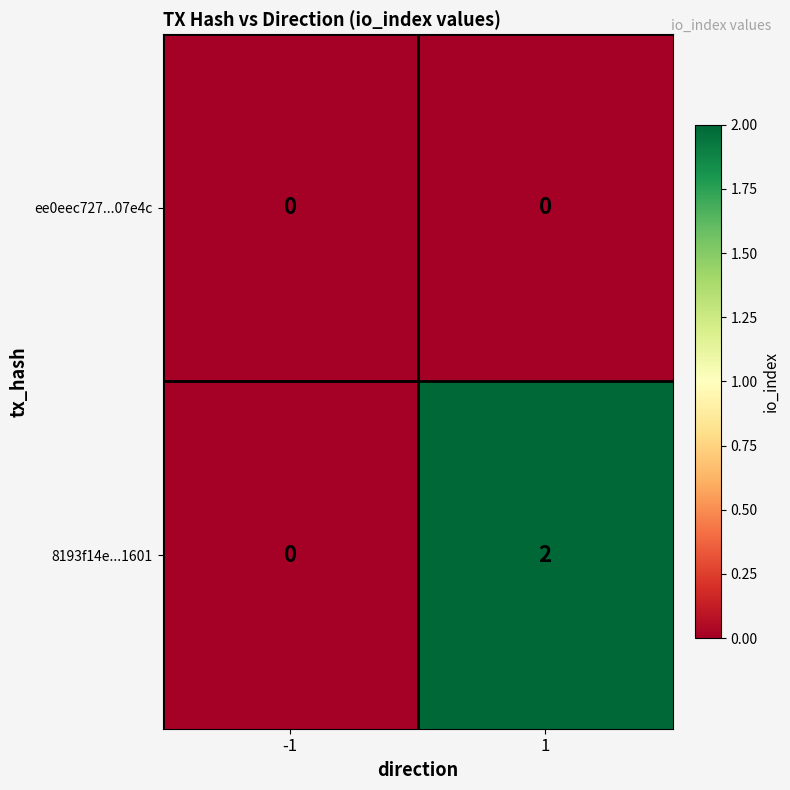

Reading left to right, extract all data points from this chart.

ee0eec727...07e4c: 0	0
8193f14e...1601: 0	2